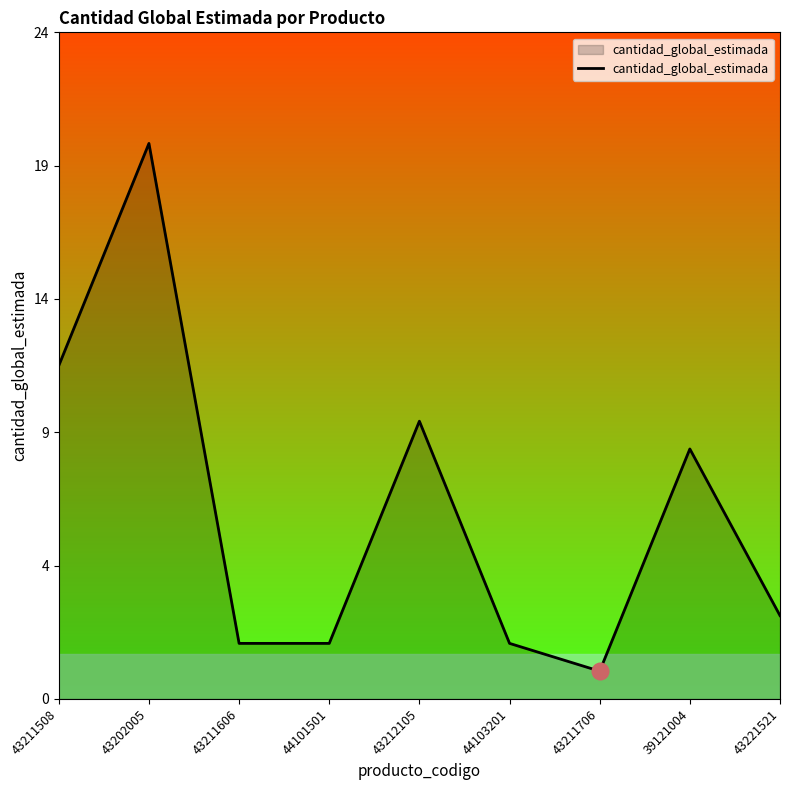

Reading left to right, transcribe all the data shown in this chart.

43211508=12	43202005=20	43211606=2	44101501=2	43212105=10	44103201=2	43211706=1	39121004=9	43221521=3